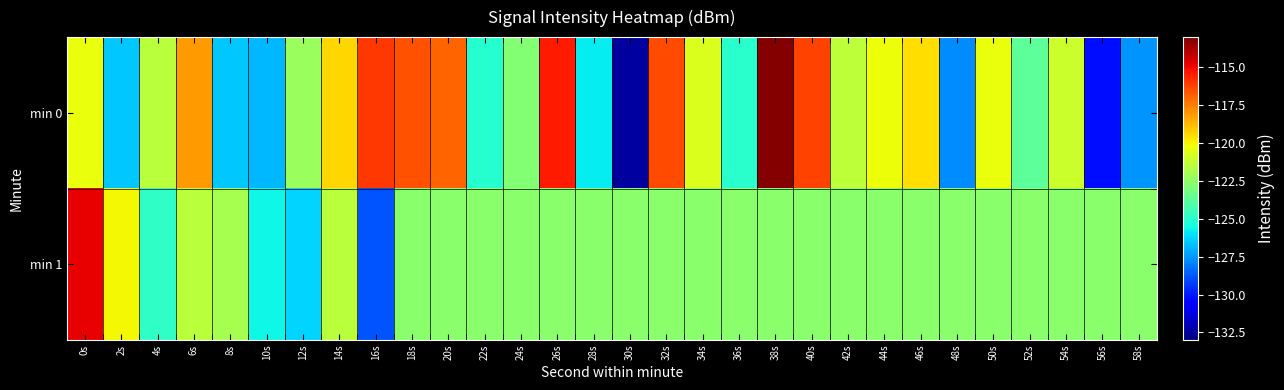

What is the total value across all series at 8s?

-248.4